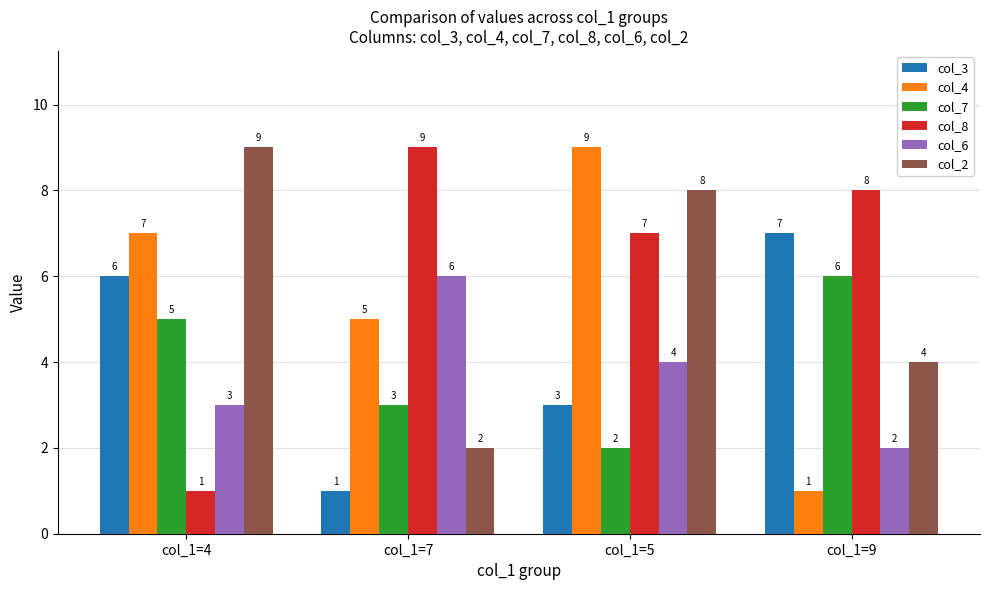

What value does the col_4 series have at col_1=9?

1